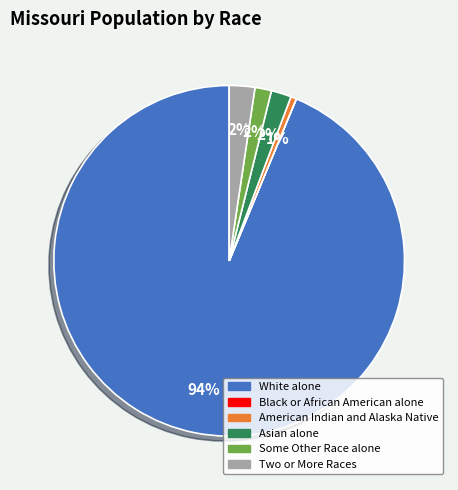

Does Two or More Races represent more than half of the total?

No